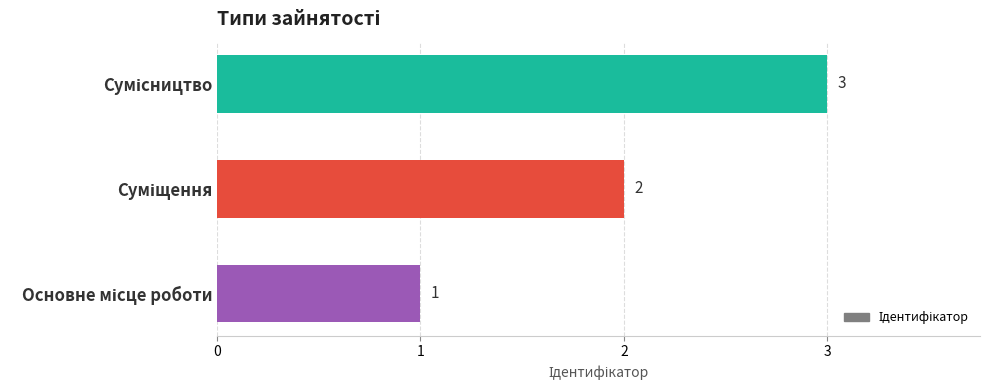

What is the greatest value displayed?

3